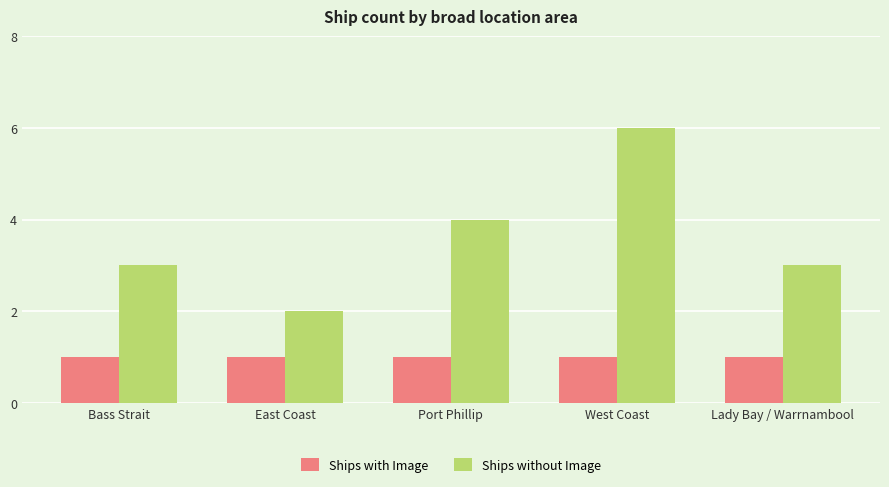

Are the bars grouped side by side (vs. stacked)?

Yes